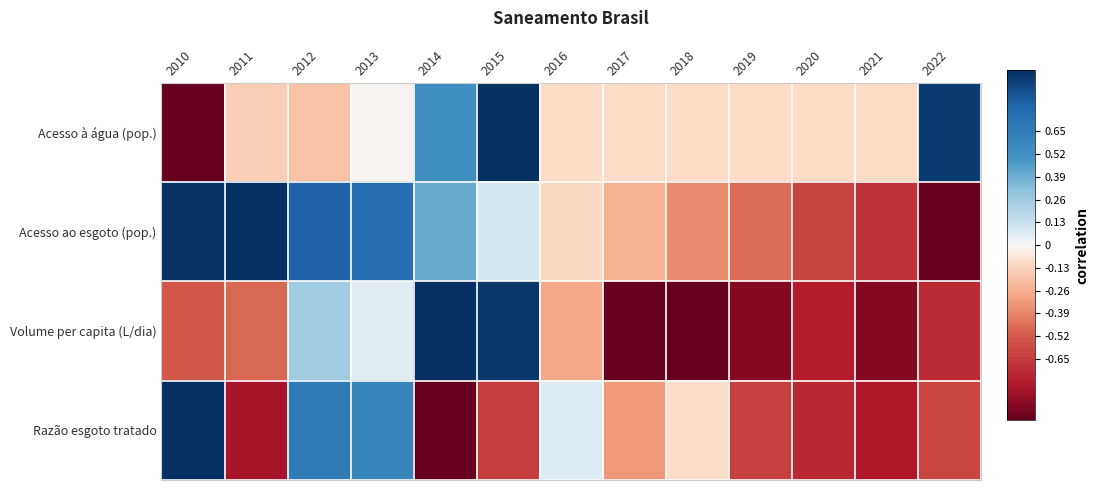

Which series has the widest spread of values?

Acesso à água (pop.)